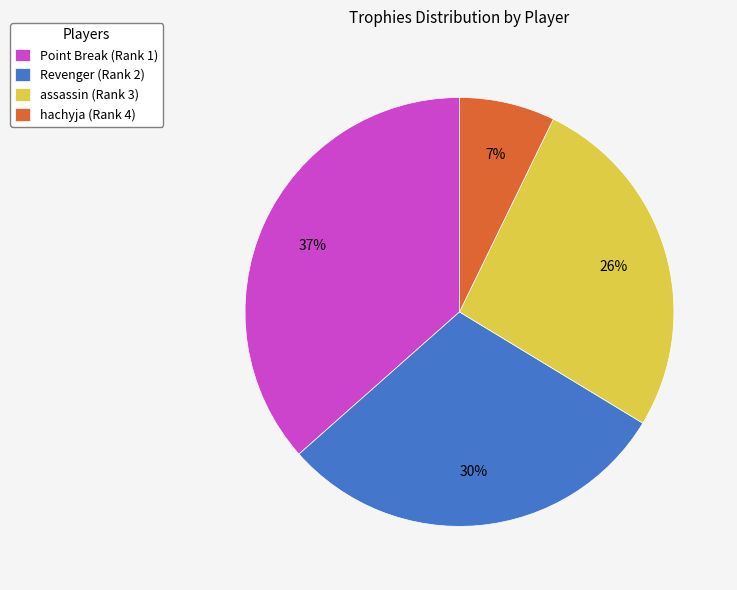

Approximately how many times larger is the value at Revenger (Rank 2) compared to Point Break (Rank 1)?

0.8